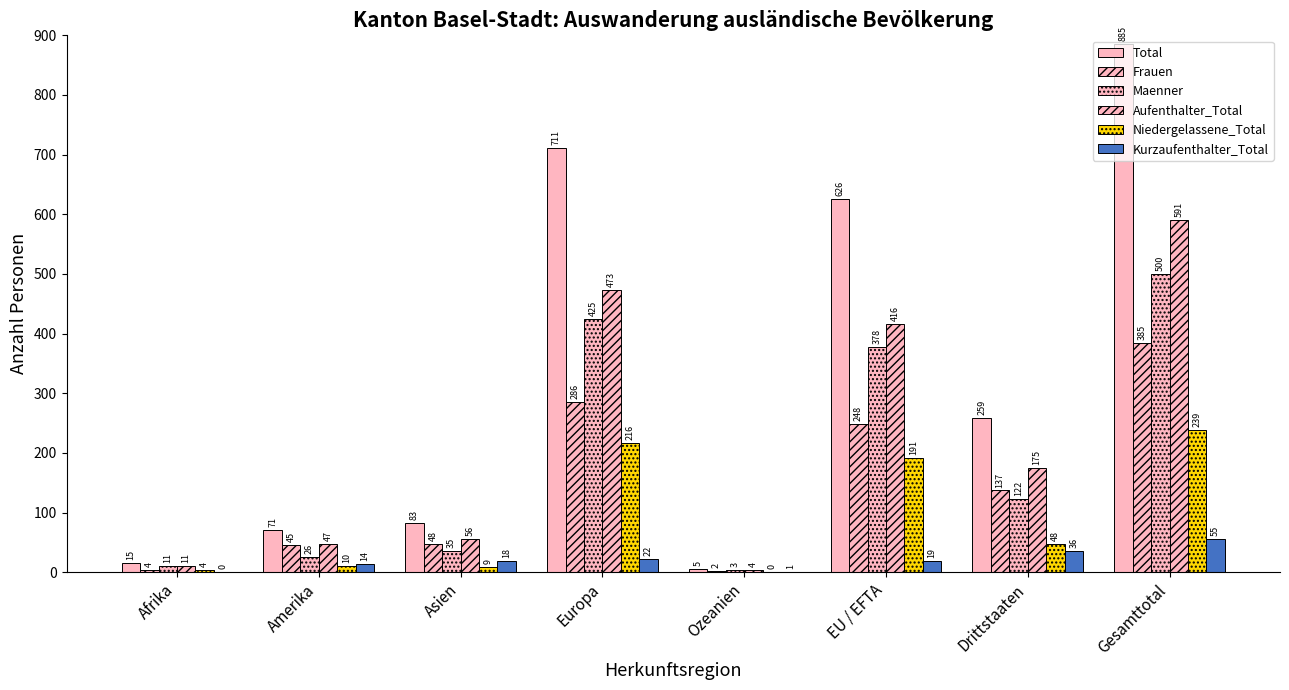

The value of Kurzaufenthalter_Total at EU / EFTA is 30. True or false?

False